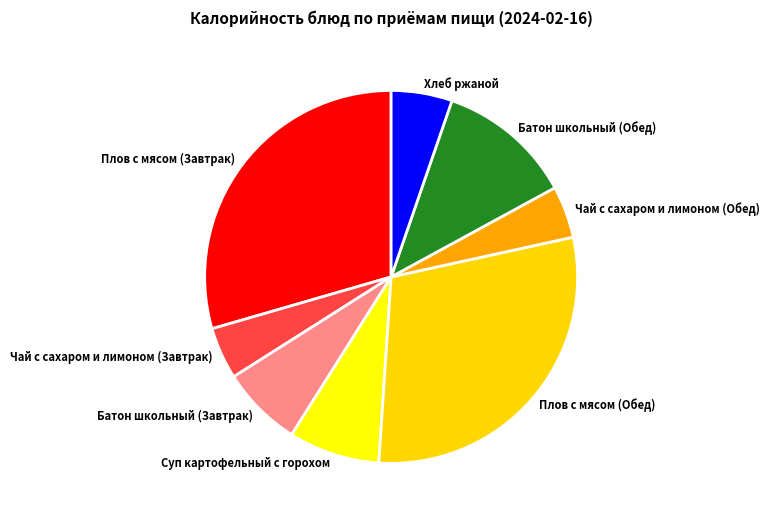

Is it true that Чай с сахаром и лимоном (Завтрак) is 5% of the pie?

True